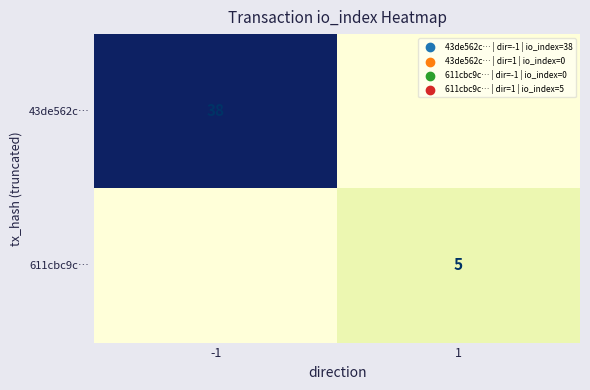

The 43de562c… series shows 51 at -1. True or false?

False